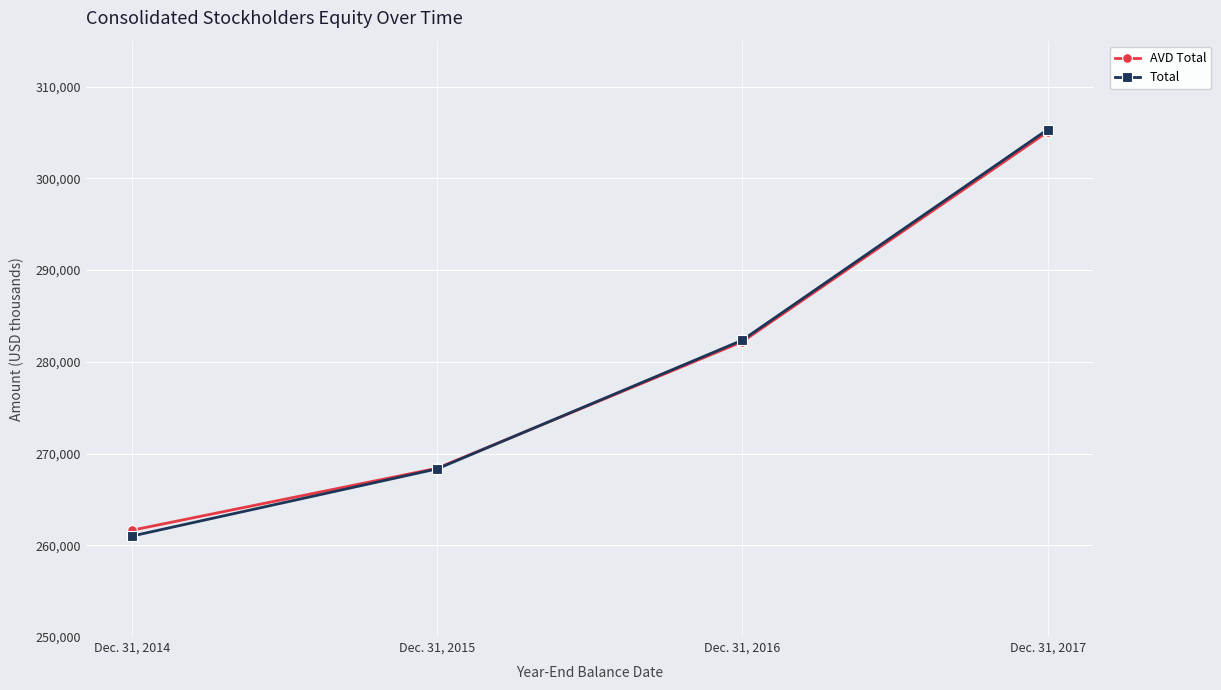

How many values in the AVD Total series are below 282190?

2